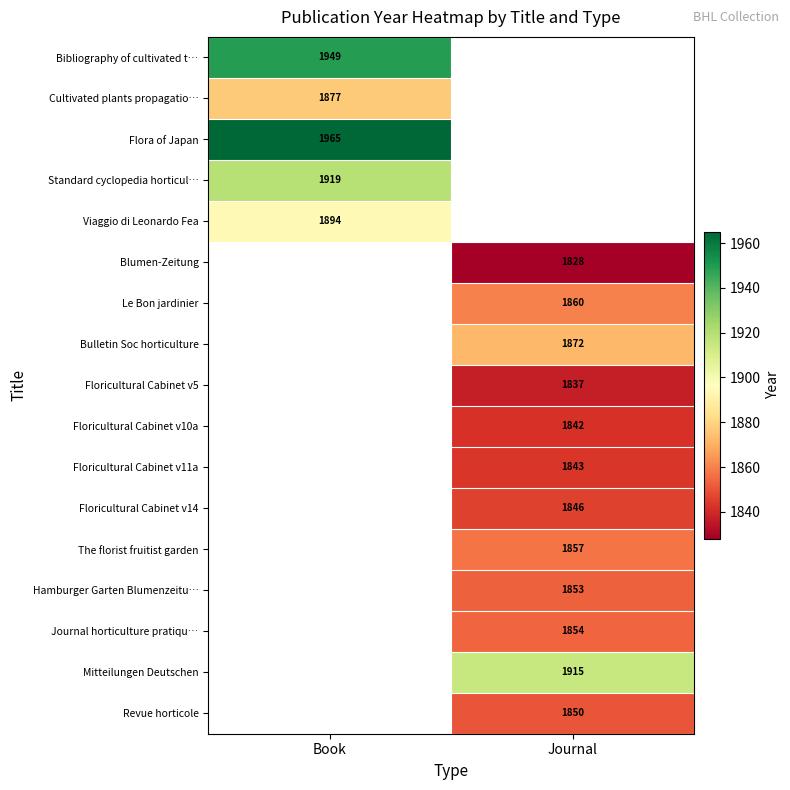

Which label corresponds to the smallest value in the chart?

Journal